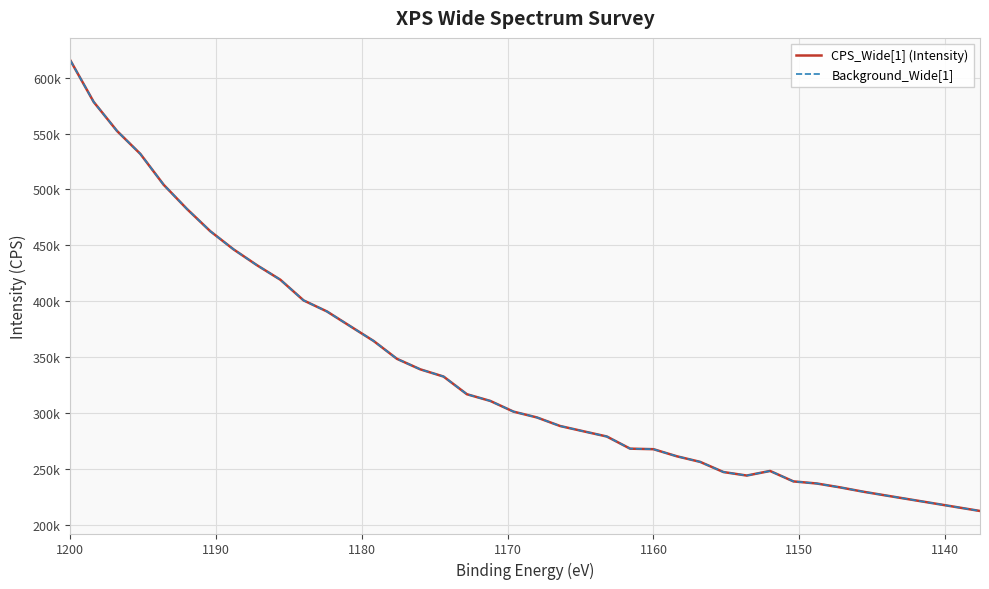

How many values in the Background_Wide[1] series exceed 301400?

19